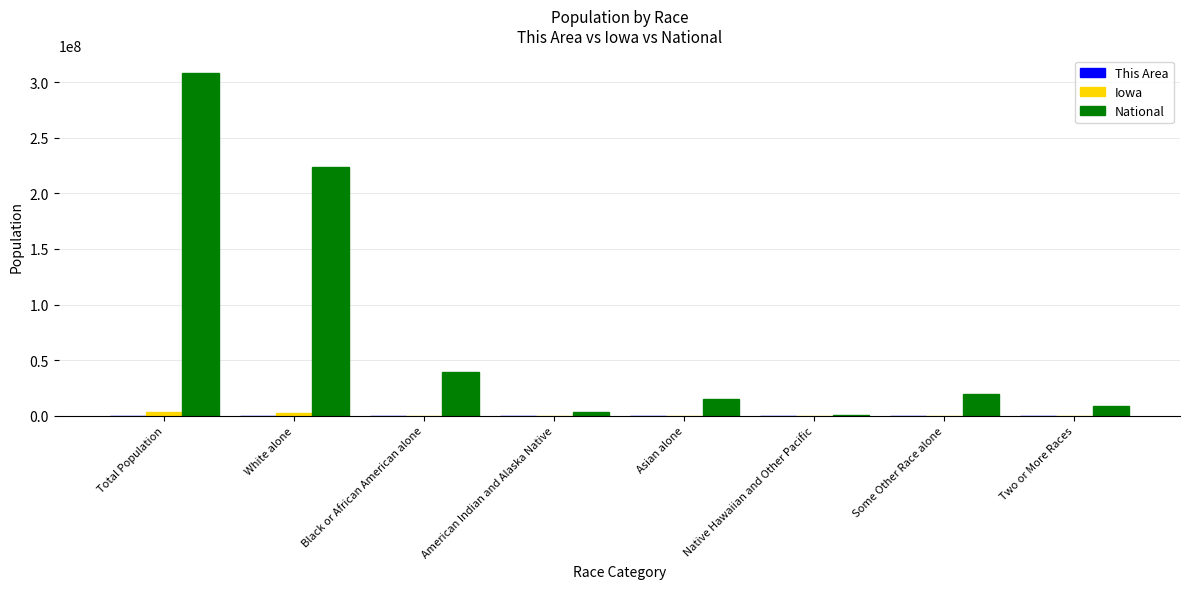

Are the bars horizontal?

No